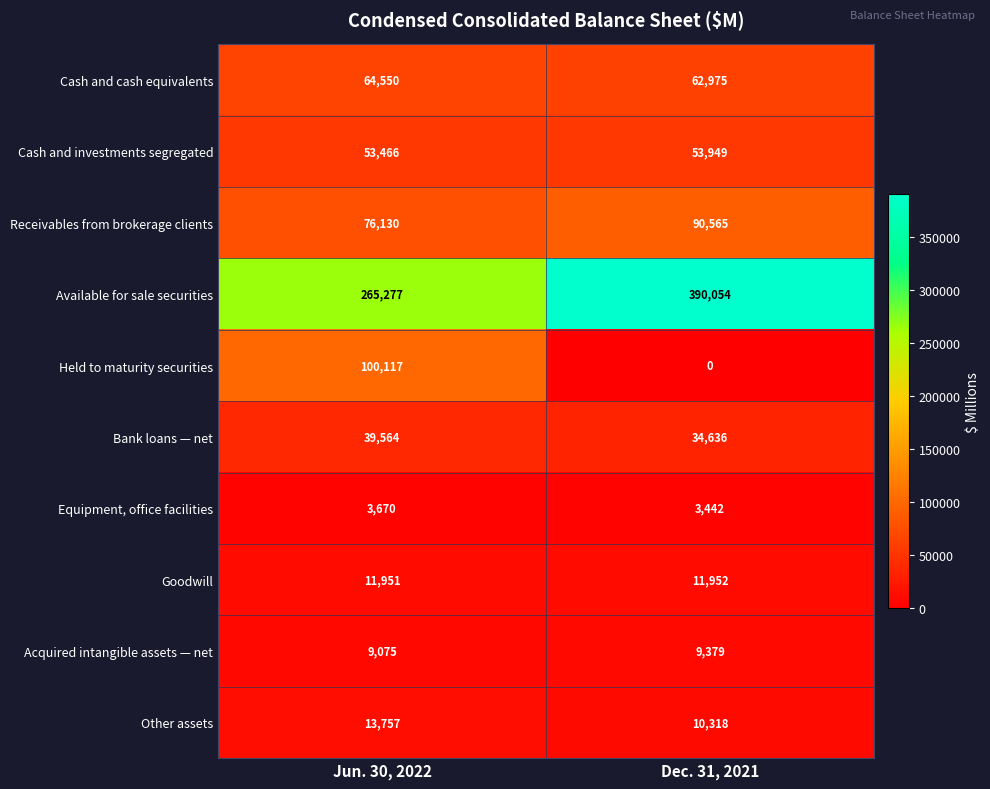

Which series has the widest spread of values?

Available for sale securities